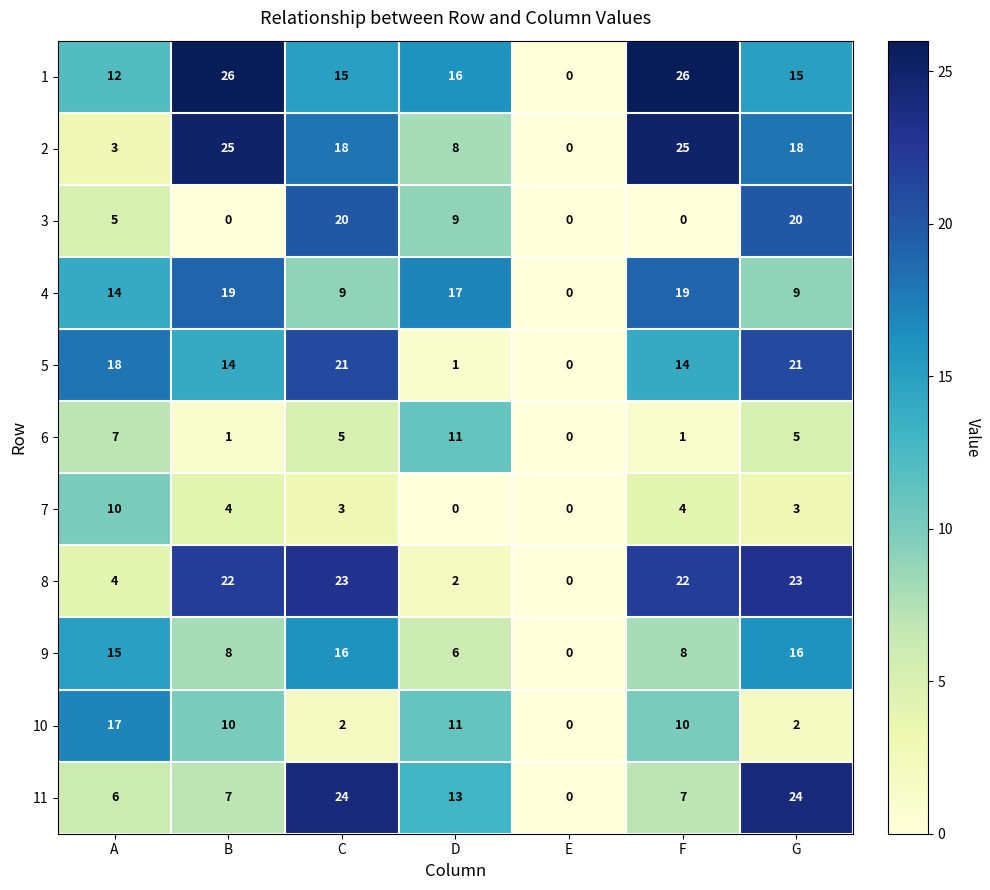

How many series are shown in this chart?

11